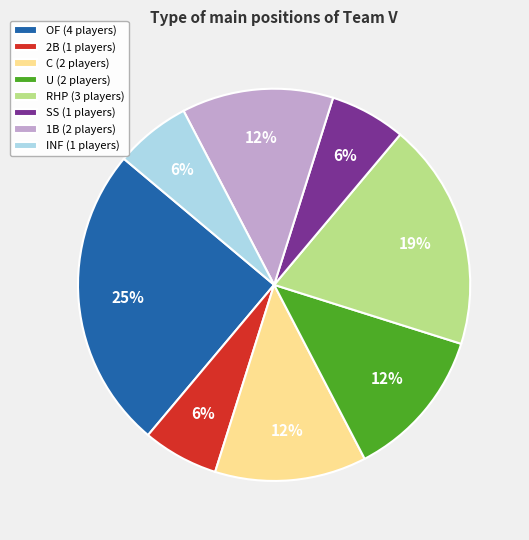

Is there a majority slice in this chart?

No